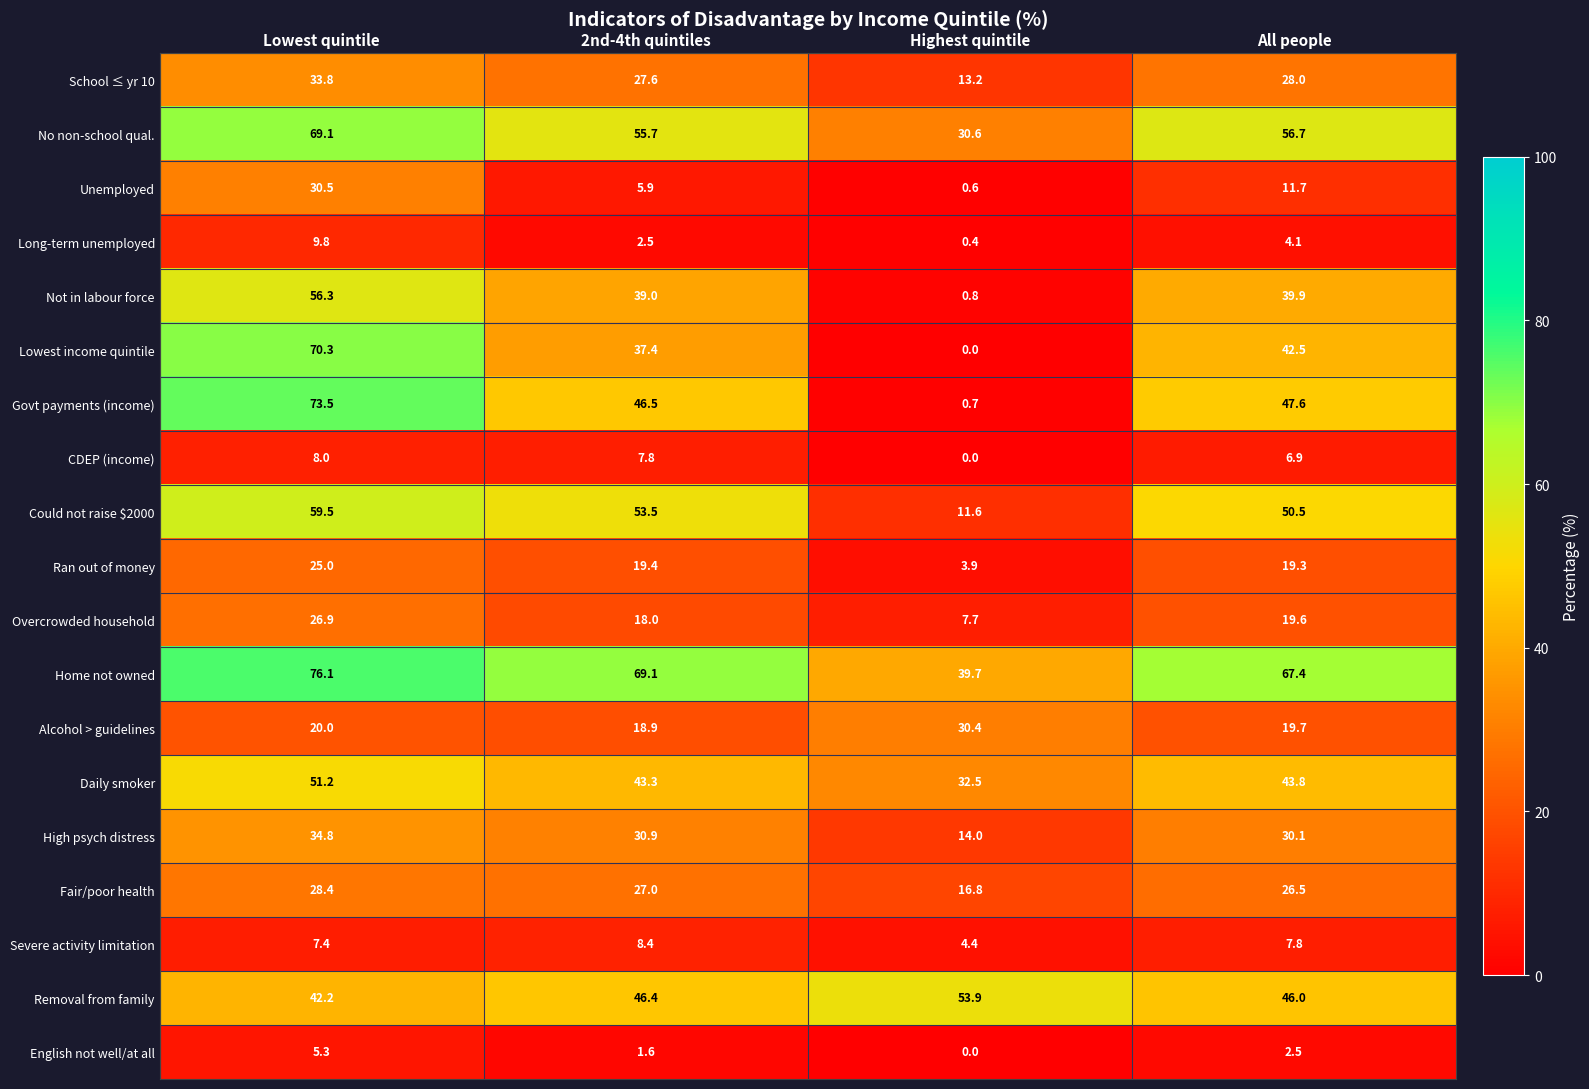

What is the sum of the Fair/poor health values at All people and Highest quintile?

43.3